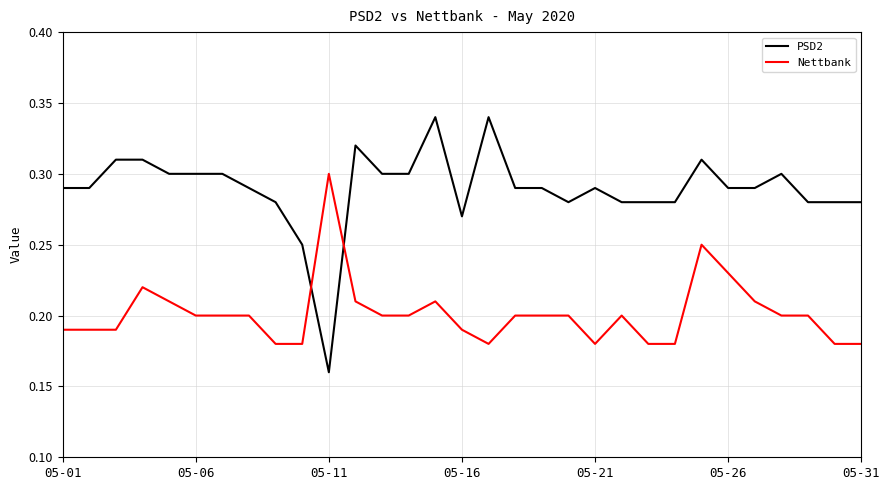

Rank the series by their average value, from highest to lowest.

PSD2, Nettbank